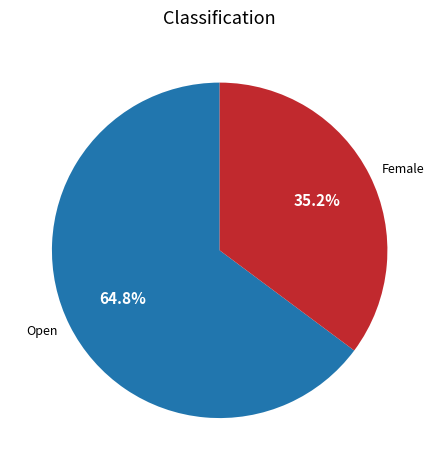

How many slices are in this pie chart?

2